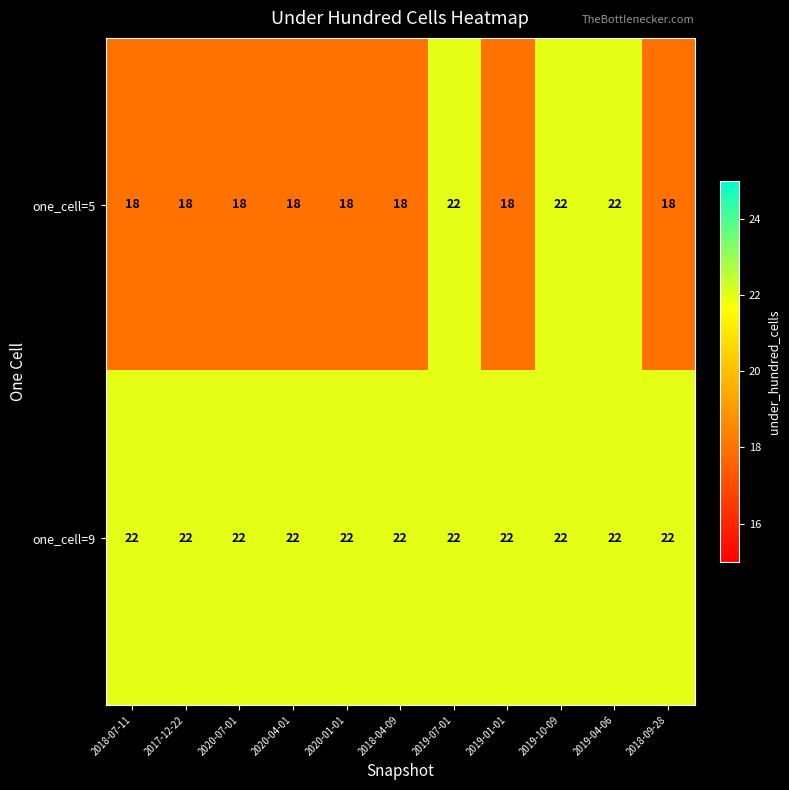

Between 2020-01-01 and 2019-07-01, which series saw the biggest shift?

one_cell=5